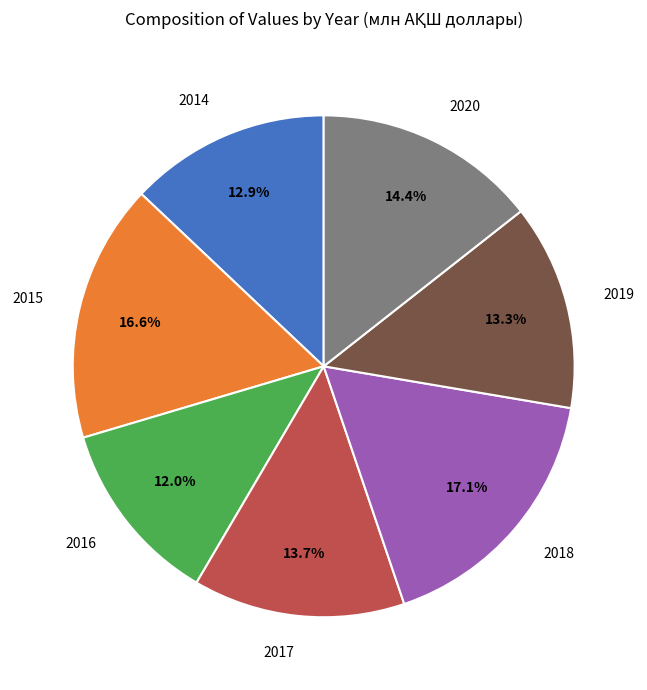

Which category has the smallest portion of the pie?

2016